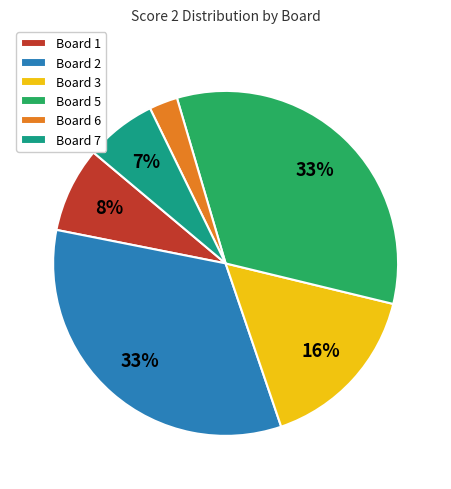

Between Board 1 and Board 6, which is larger?

Board 1